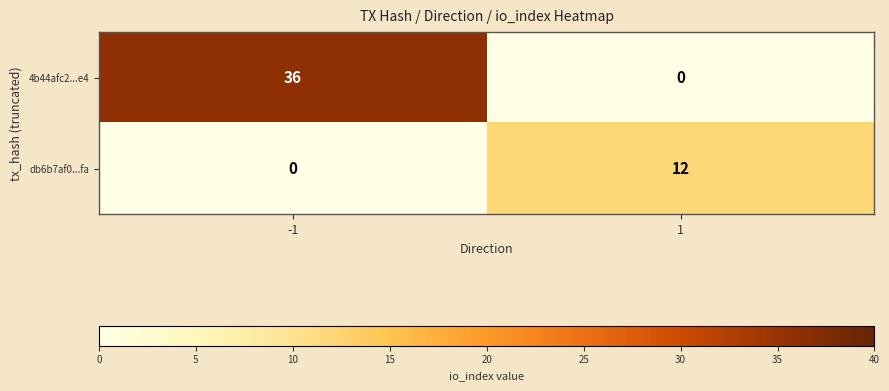

What is the maximum value shown in the chart?

36